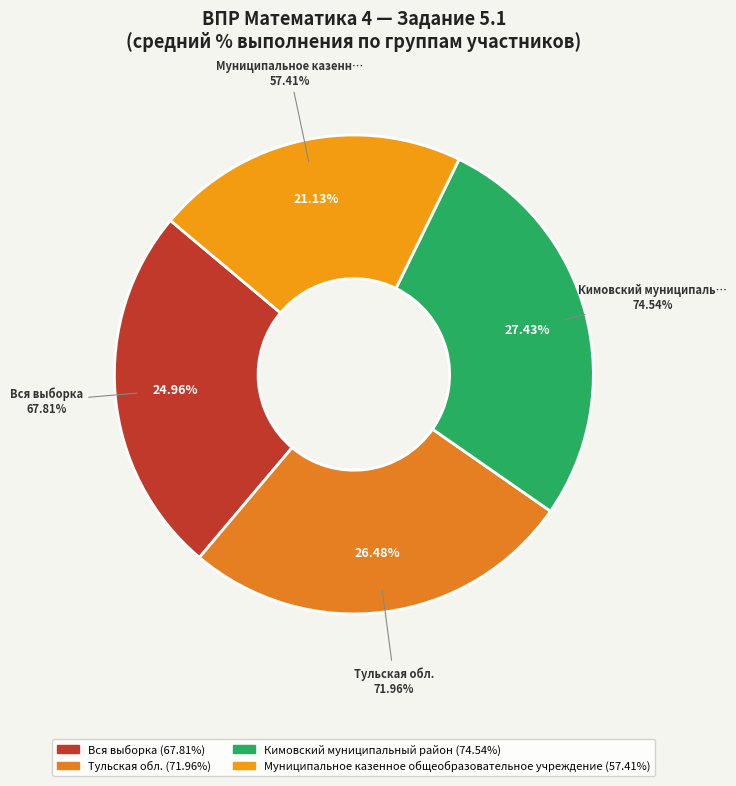

To the nearest percent, what is the average slice percentage?

25%